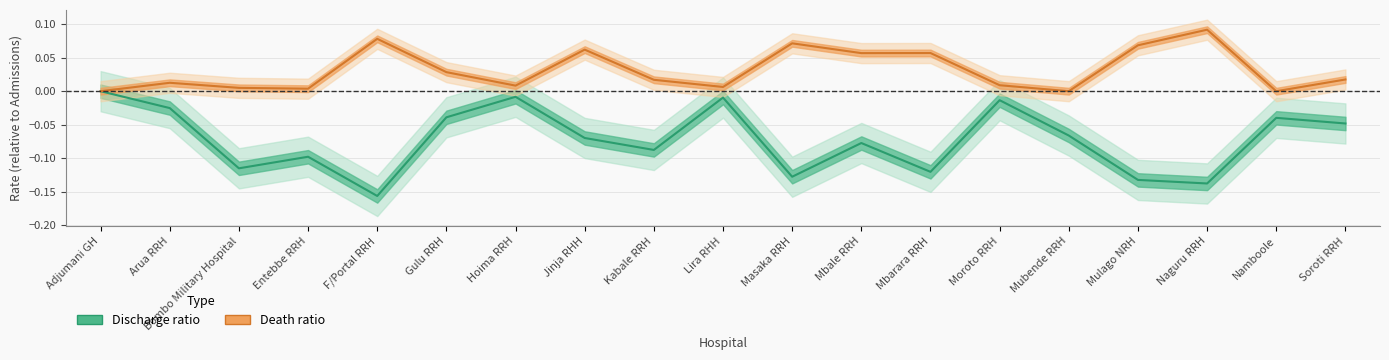

What is the value of the Discharge ratio point at the 4th from the left?

-0.1